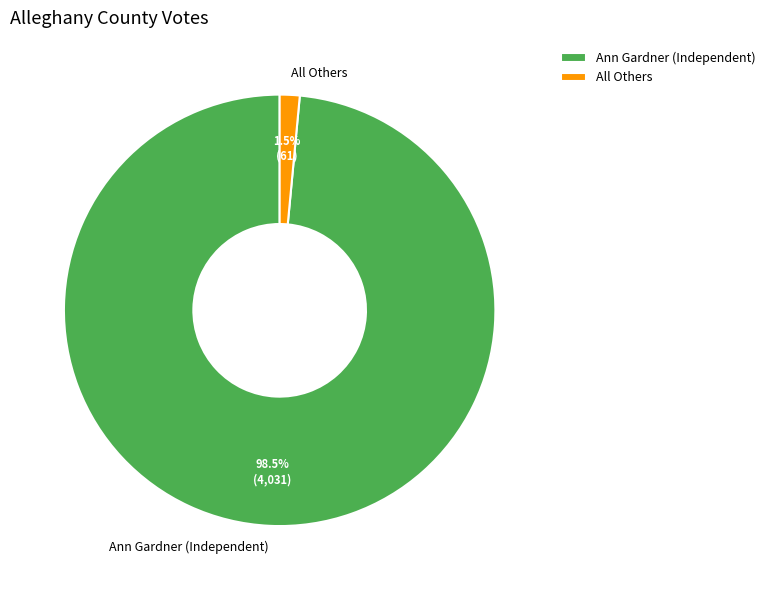

To the nearest percent, what is the combined percentage of Ann Gardner (Independent) and All Others?

100%